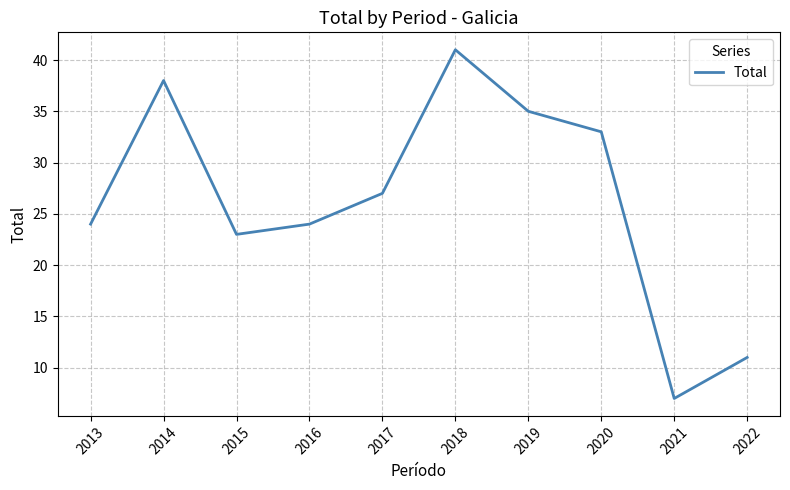

What is the difference between the values at 2016 and 2014?

14